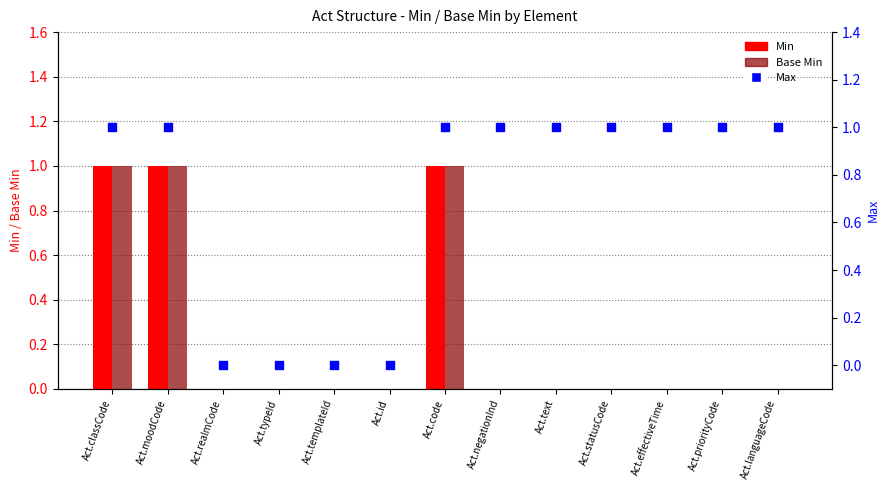

Is the value of Min at Act.priorityCode greater than the value of Base Min at Act.id?

No